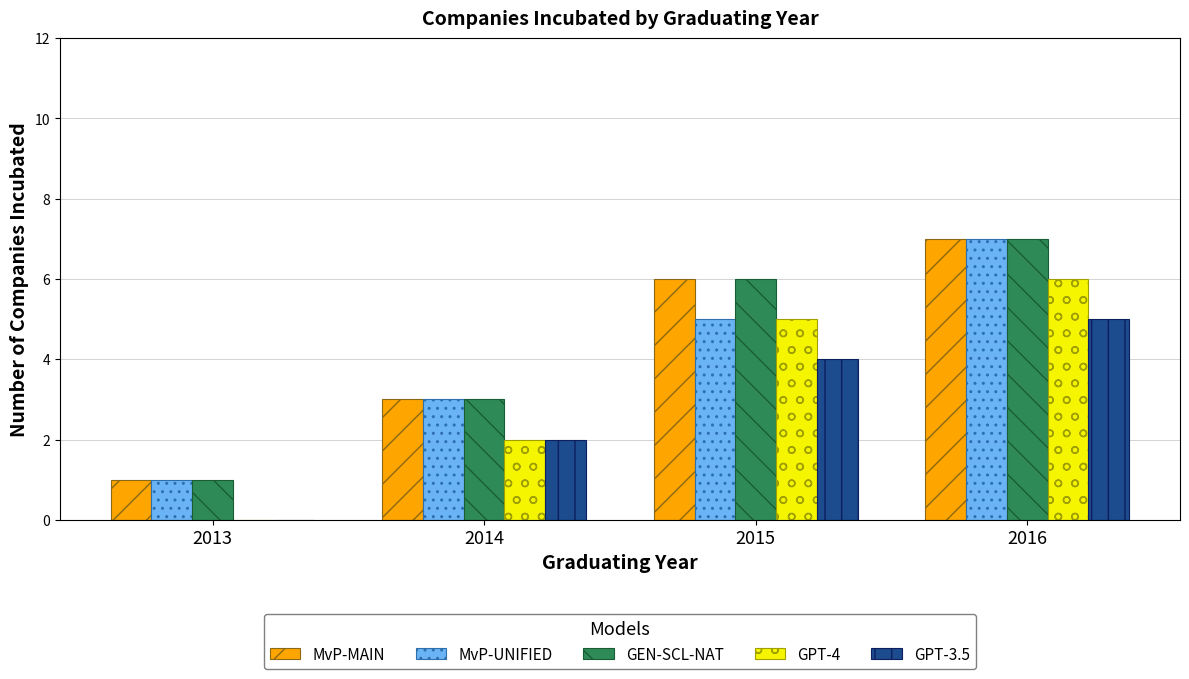

What is the sum of all GEN-SCL-NAT values?

17